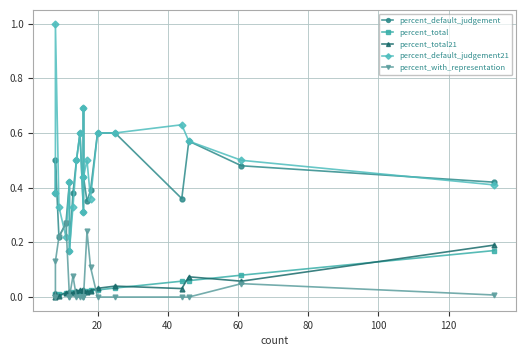

Which series has the largest total across all categories?

percent_default_judgement21